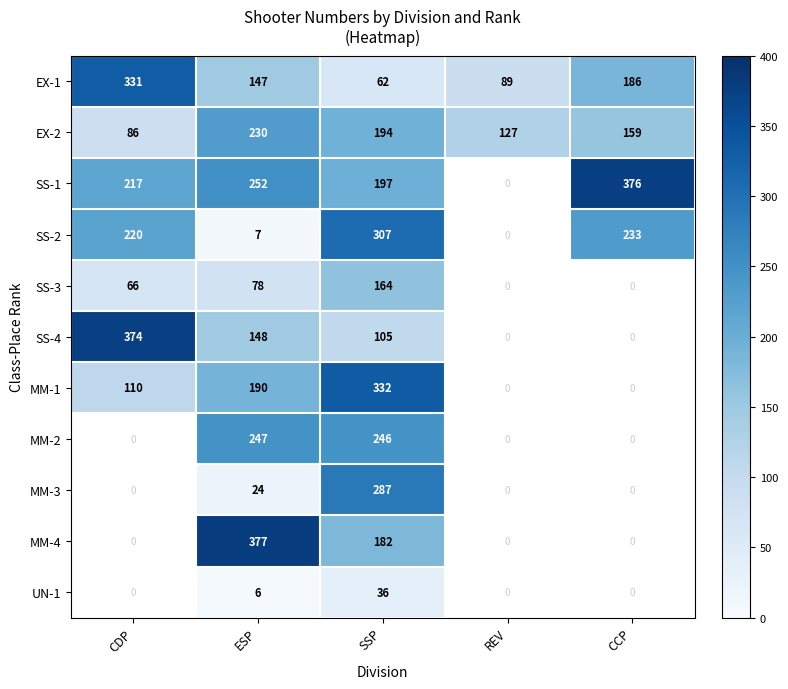

The value of MM-1 at ESP is 65. True or false?

False